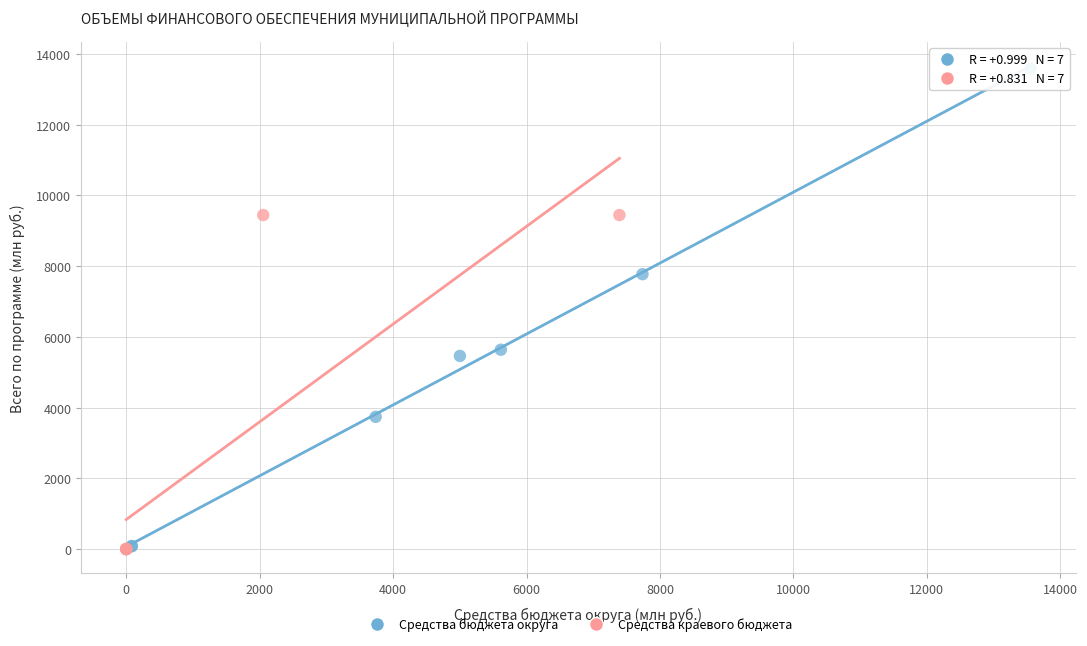

Which series has the largest Y range (max minus min)?

Средства бюджета округа